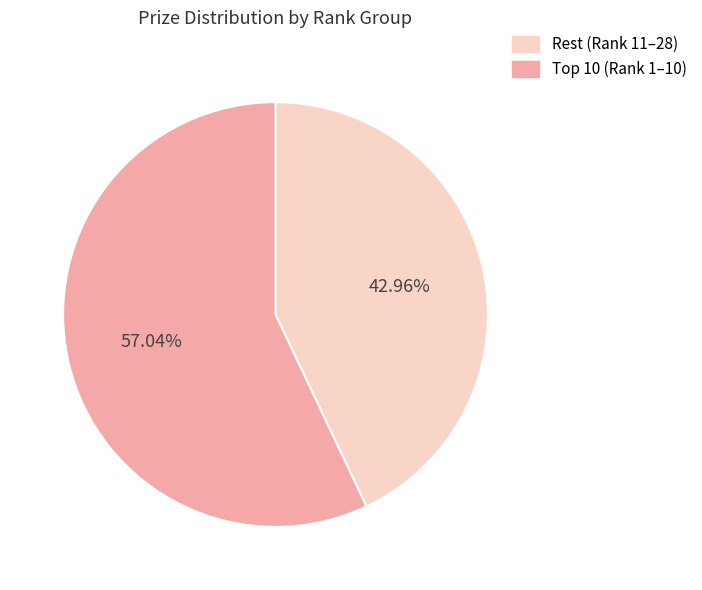

Does any single category account for the majority?

Yes